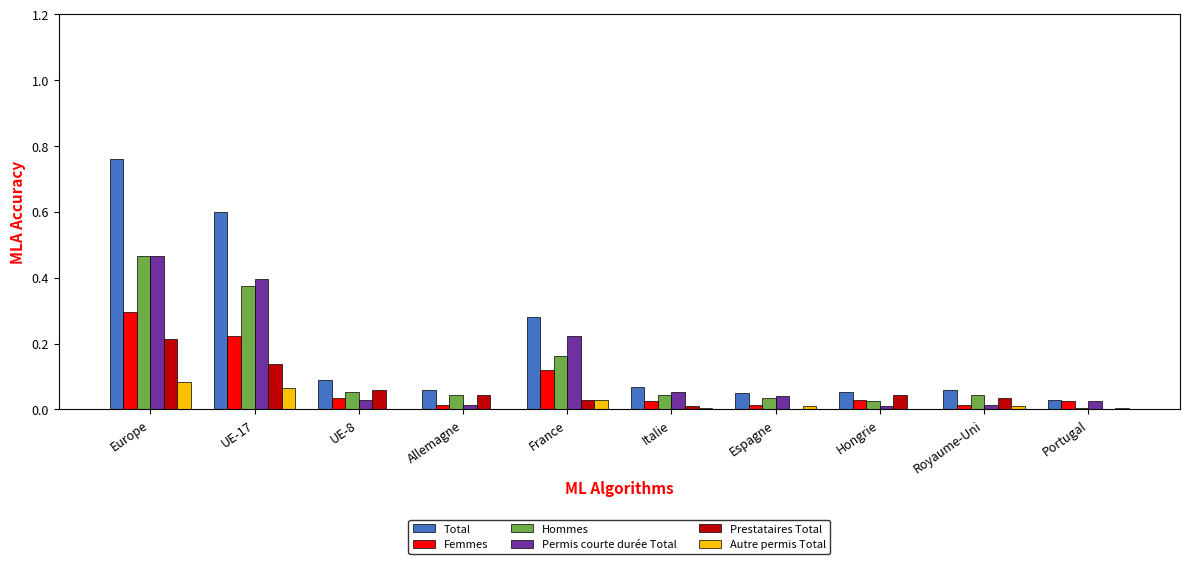

Is the value of Prestataires Total at Allemagne greater than the value of Total at Italie?

No